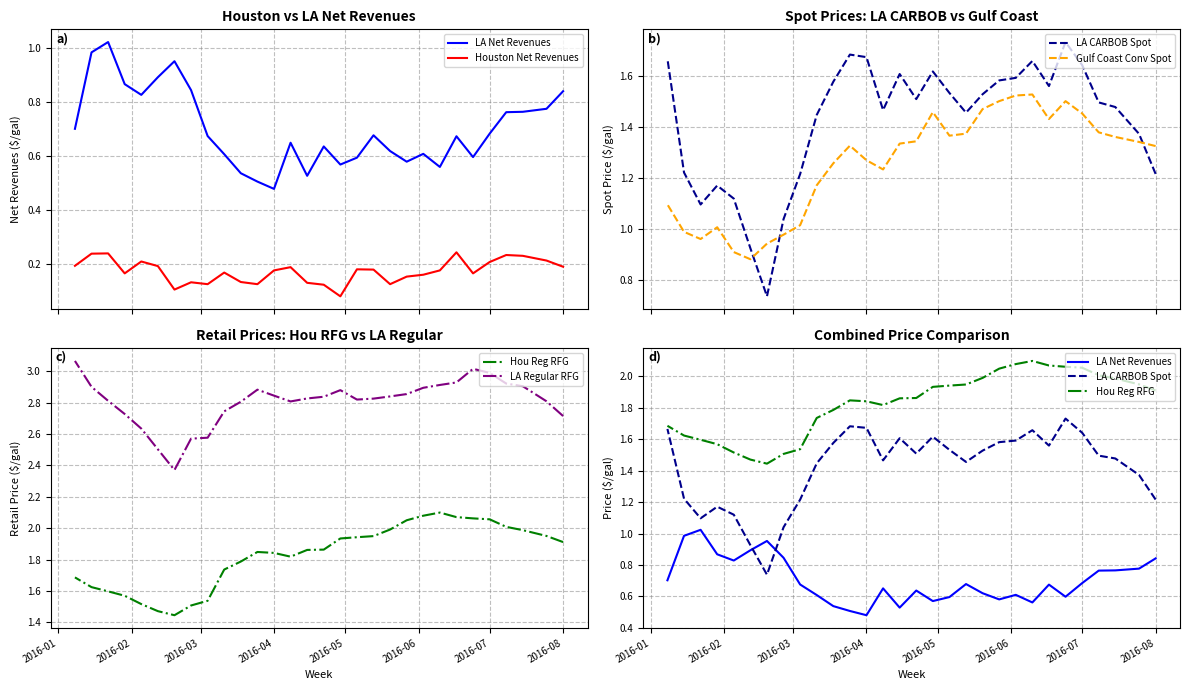

At which category is the sum across all series the highest?

2016-06